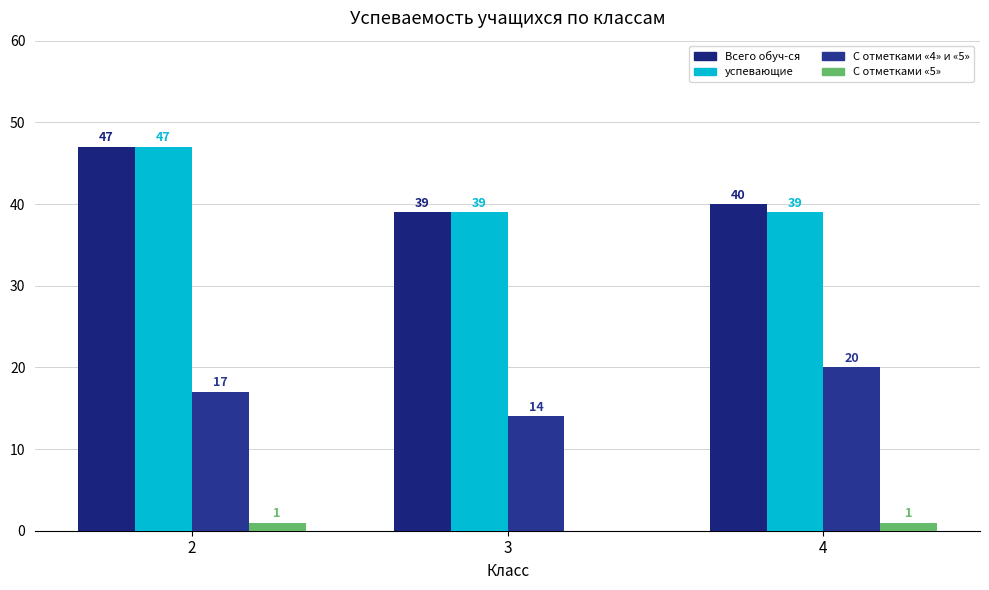

What is the approximate value of С отметками «4» и «5» at 4?

20